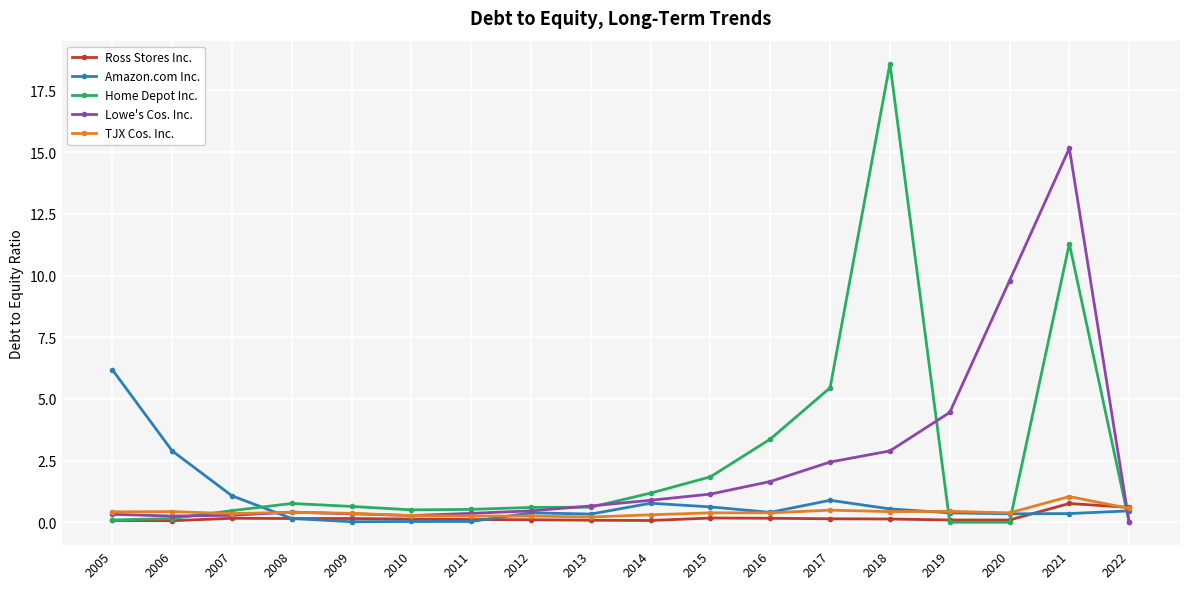

Is the value of TJX Cos. Inc. at 2016 greater than the value of Amazon.com Inc. at 2006?

No